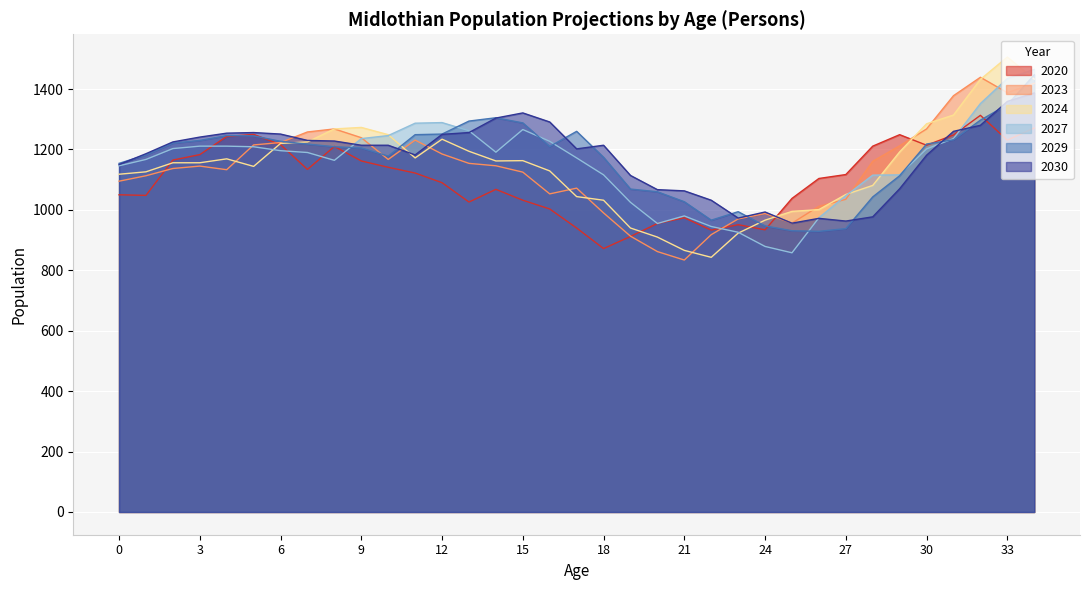

Reading right to left, what are all the values shown in this chart?

2020: 1271	1231	1313	1248	1214	1249	1211	1117	1104	1038	934	951	933	974	955	912	872	940	1003	1032	1068	1026	1090	1122	1141	1162	1210	1134	1216	1250	1243	1183	1165	1048	1050
2023: 1419	1388	1439	1378	1268	1212	1161	1035	1012	956	988	970	918	834	862	913	990	1072	1053	1125	1146	1154	1185	1231	1167	1239	1268	1258	1223	1215	1133	1145	1137	1113	1095
2024: 1433	1506	1432	1314	1285	1192	1081	1051	1001	995	966	923	843	866	910	940	1032	1044	1129	1163	1162	1194	1234	1172	1249	1273	1268	1225	1220	1144	1169	1156	1156	1126	1118
2027: 1465	1435	1352	1236	1202	1116	1115	1047	974	858	879	926	945	980	955	1025	1116	1172	1227	1266	1191	1262	1289	1287	1246	1236	1164	1190	1196	1209	1211	1211	1203	1167	1146
2029: 1447	1348	1297	1232	1218	1113	1043	938	929	931	947	994	966	1027	1060	1069	1174	1260	1210	1288	1305	1294	1251	1249	1178	1205	1209	1218	1227	1245	1246	1230	1221	1182	1154
2030: 1387	1359	1280	1260	1181	1070	977	963	972	956	993	973	1032	1063	1067	1114	1214	1202	1291	1321	1304	1256	1250	1182	1214	1214	1228	1230	1251	1256	1254	1241	1225	1186	1150